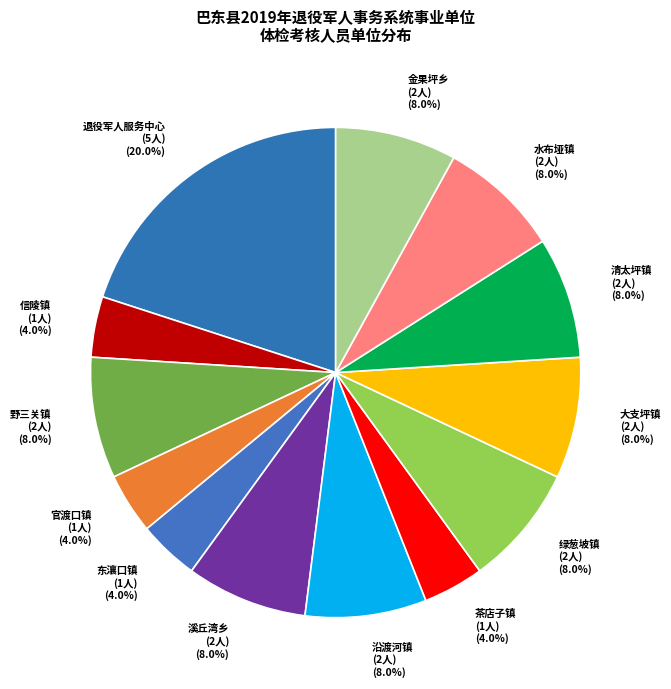

How many segments does this pie chart have?

13